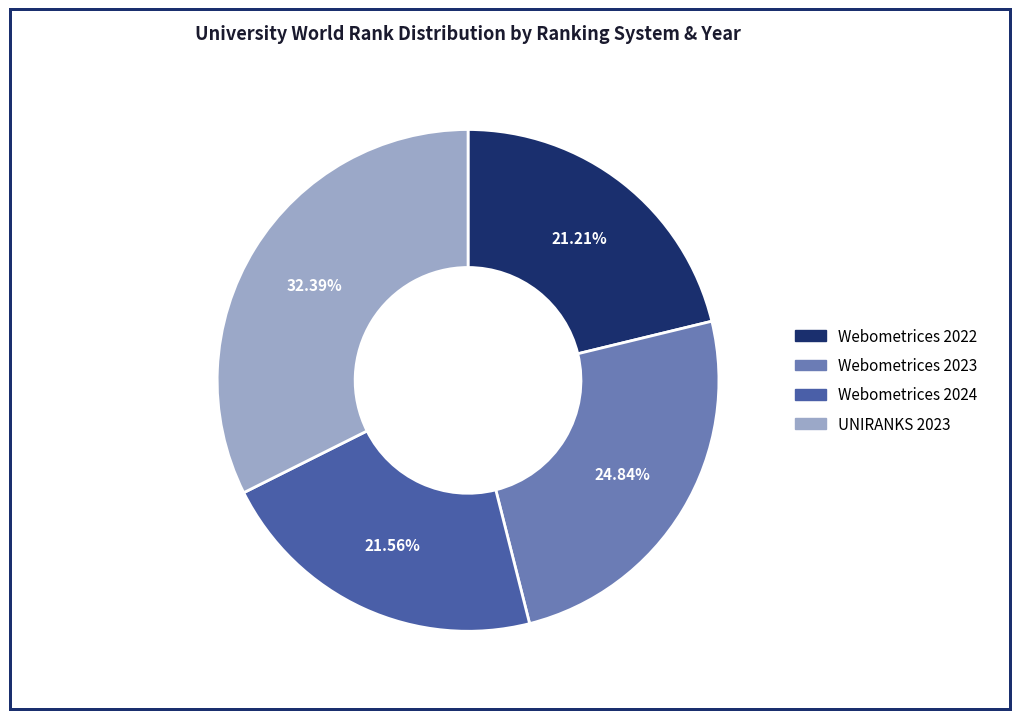

True or false: Webometrices 2024 accounts for 22% of the total.

True